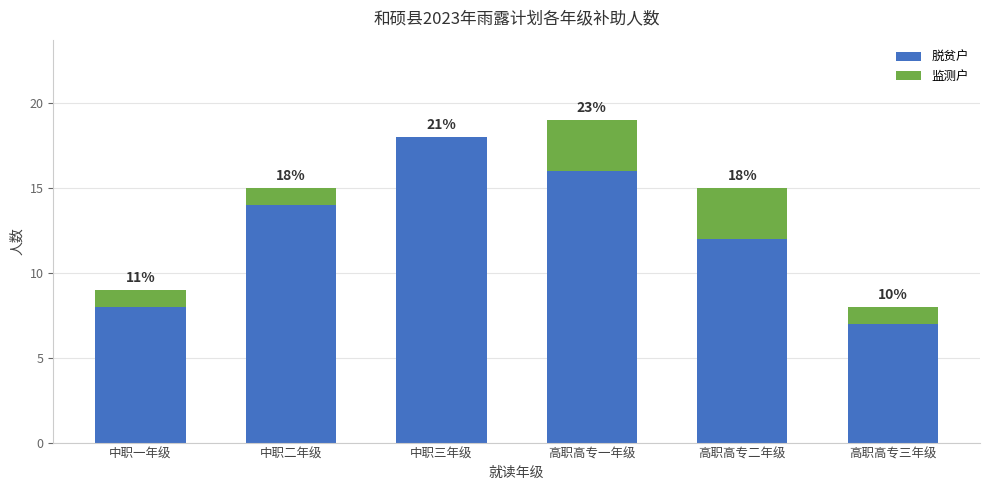

Are the bars grouped side by side (vs. stacked)?

No